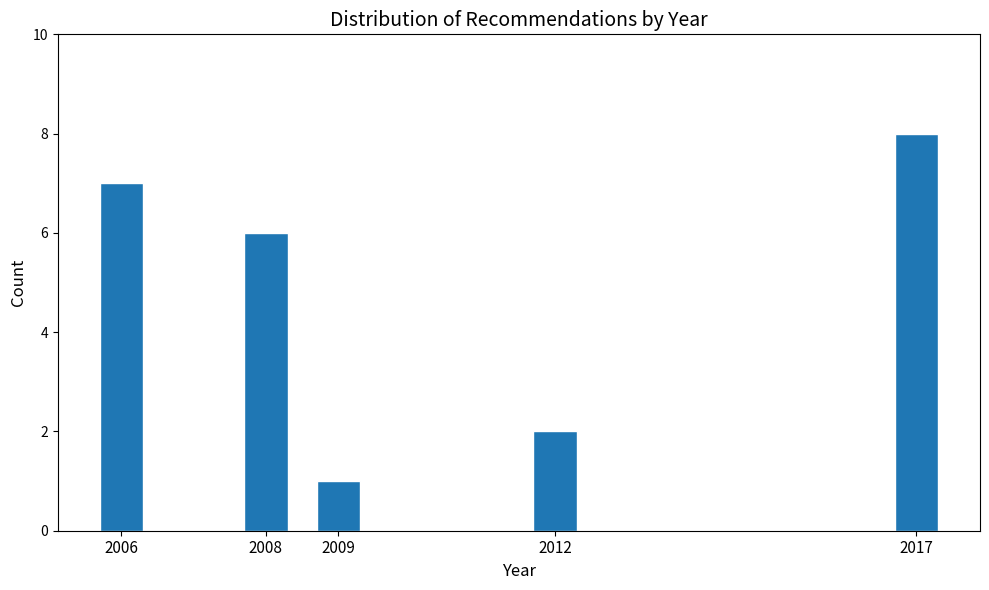

Reading left to right, list all the values displayed in this chart.

2006=7	2008=6	2009=1	2012=2	2017=8